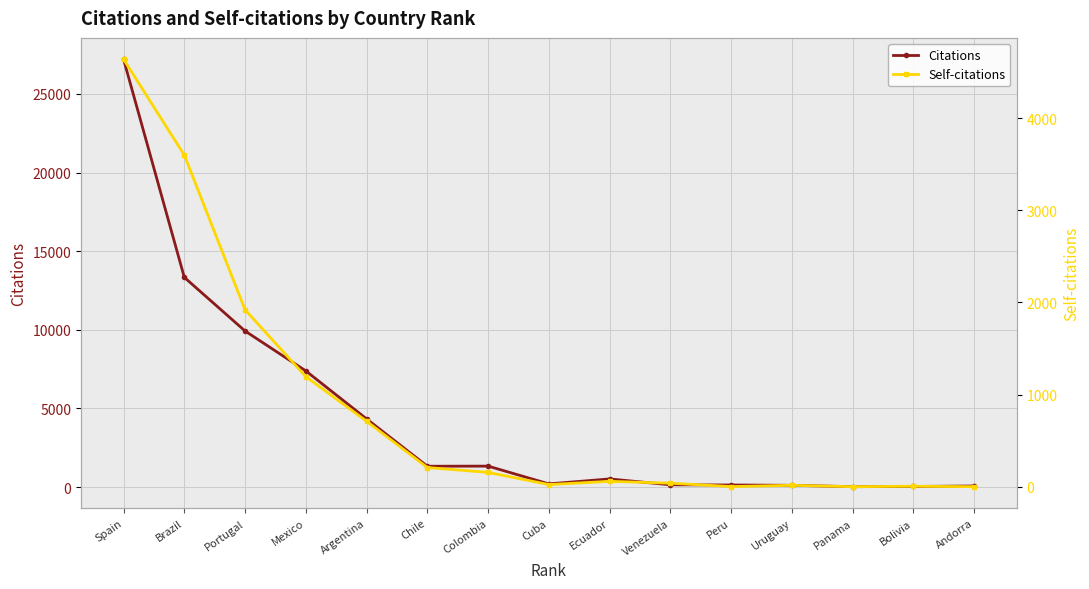

Where is the first local minimum for Self-citations?

Cuba